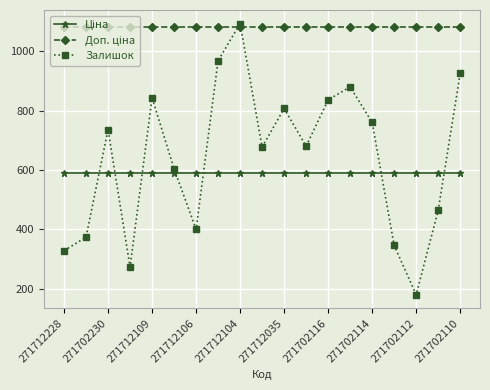

What is the greatest value displayed?

1093.0